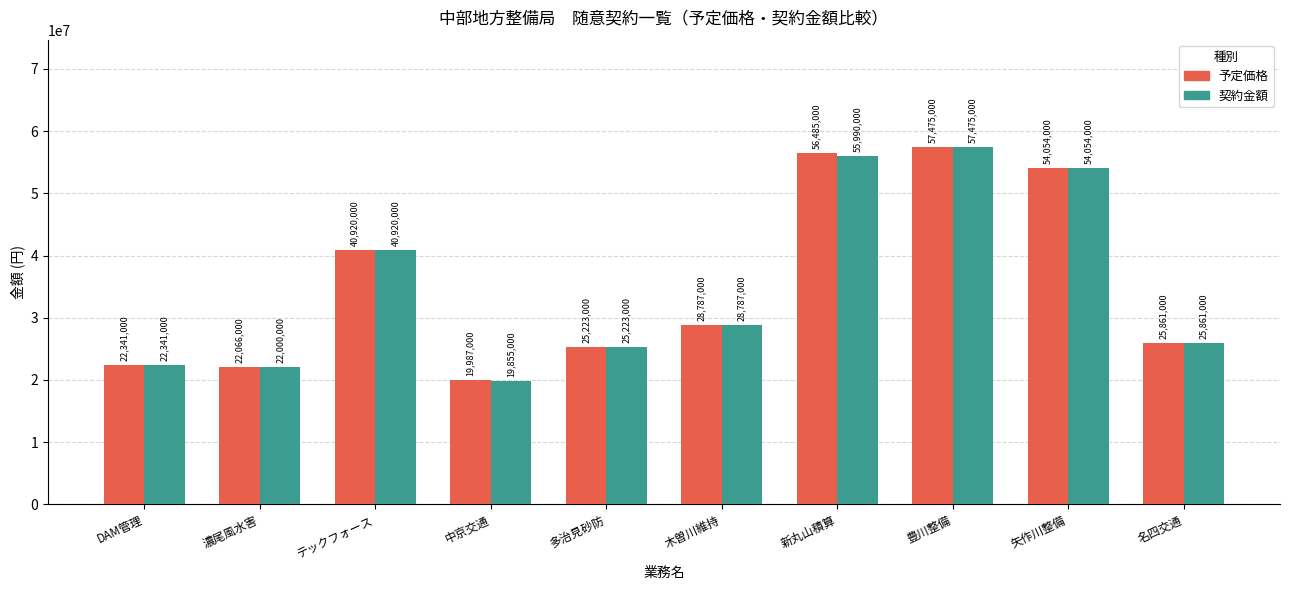

Reading left to right, extract all data points from this chart.

予定価格: 22341000	22066000	40920000	19987000	25223000	28787000	56485000	57475000	54054000	25861000
契約金額: 22341000	22000000	40920000	19855000	25223000	28787000	55990000	57475000	54054000	25861000